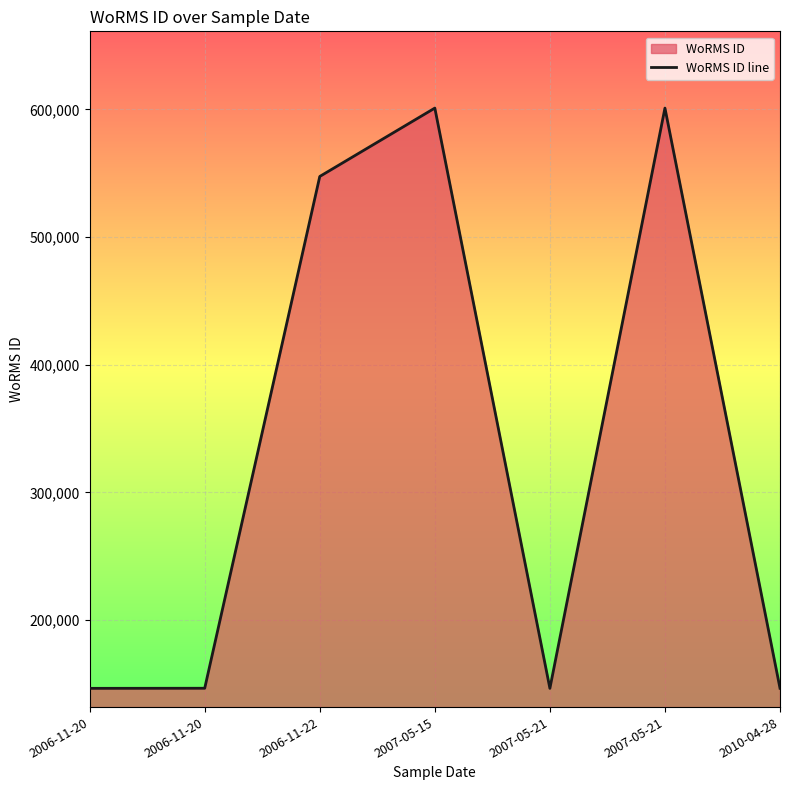

Reading left to right, what are all the values shown in this chart?

2006-11-20=146639	2006-11-20=146712	2006-11-22=547449	2007-05-15=600979	2007-05-21=146627	2007-05-21=600979	2010-04-28=146712